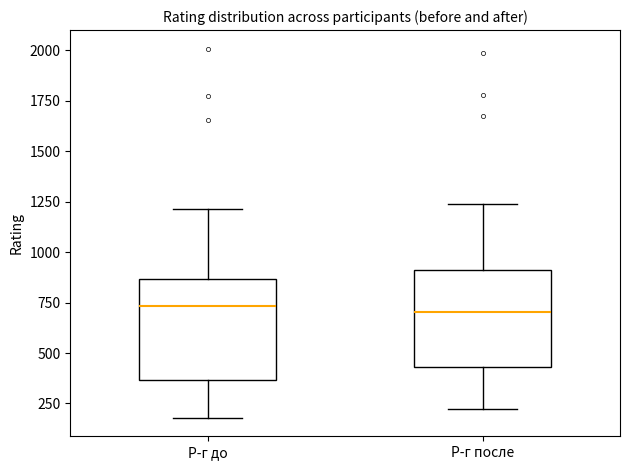

Reading left to right, transcribe this box plot: for each box, give where its median line is, the range the box spans, and where its two whiskers end, as read against the y-axis. The values are not printed on the chart, so give them approximately, as read against the axis.

Р-г до: median 750, box 350 to 850, whiskers 200 to 1200
Р-г после: median 700, box 450 to 900, whiskers 200 to 1250